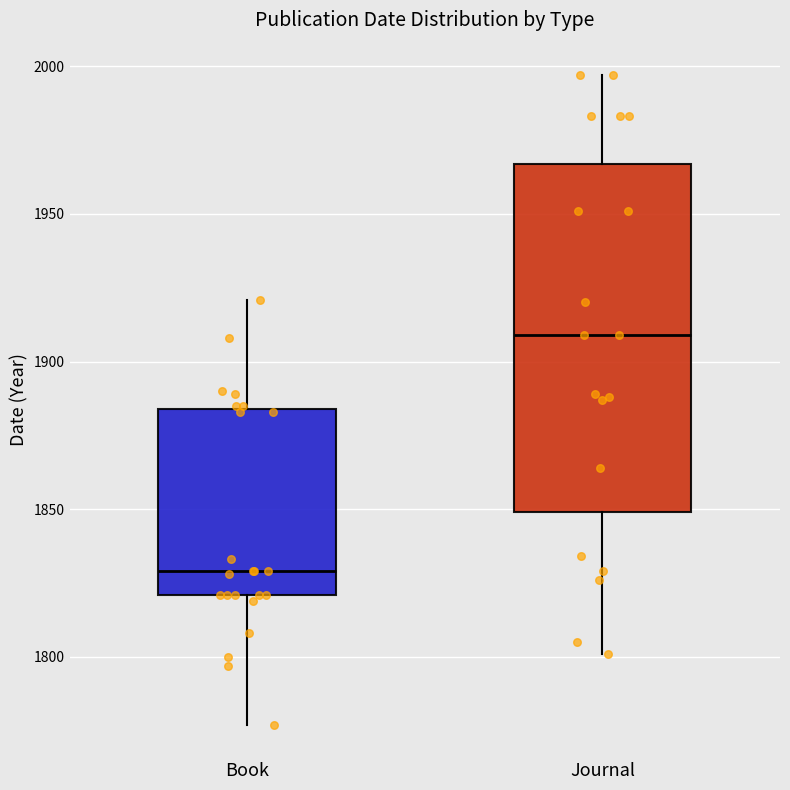

Which box has the lowest median line?

Book